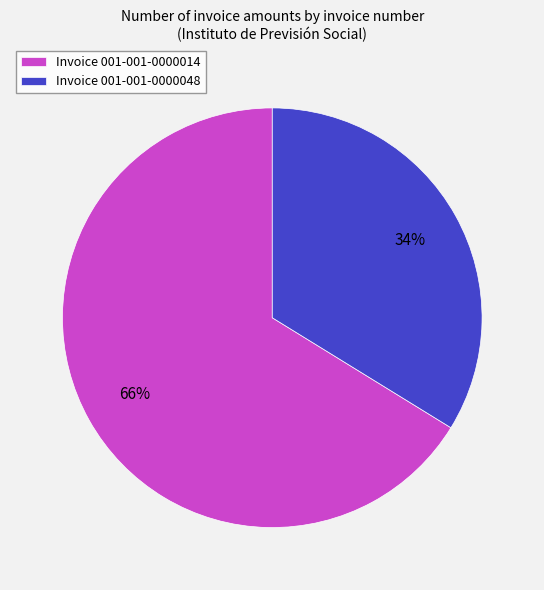

How many segments does this pie chart have?

2